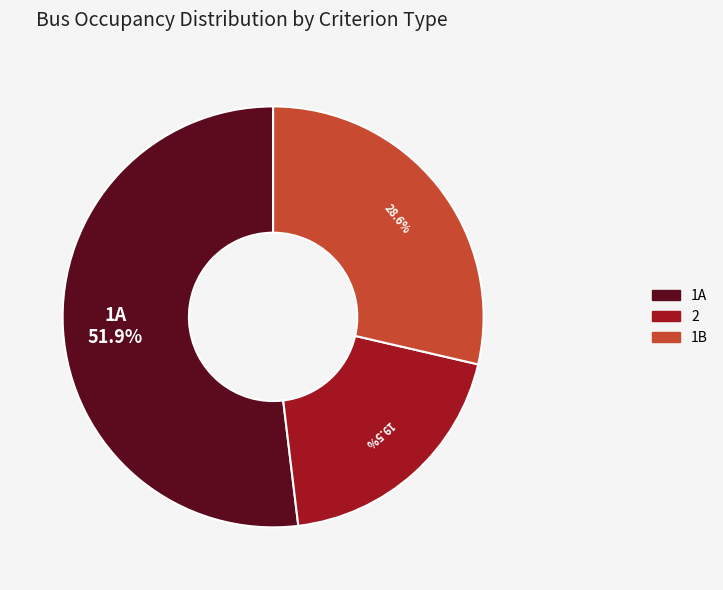

How many slices are in this pie chart?

3